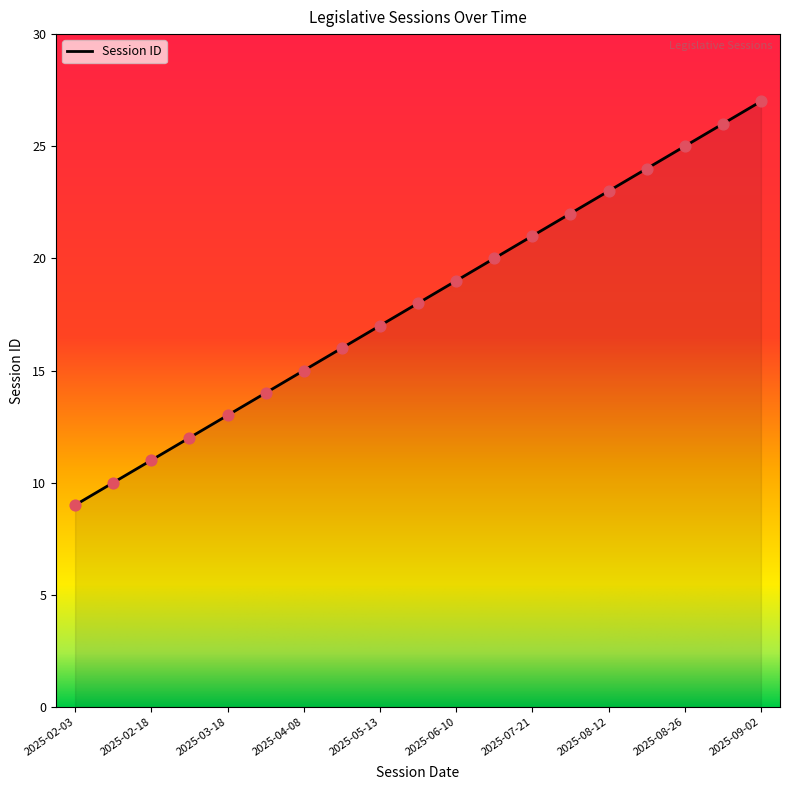

What is the minimum value shown in the chart?

9